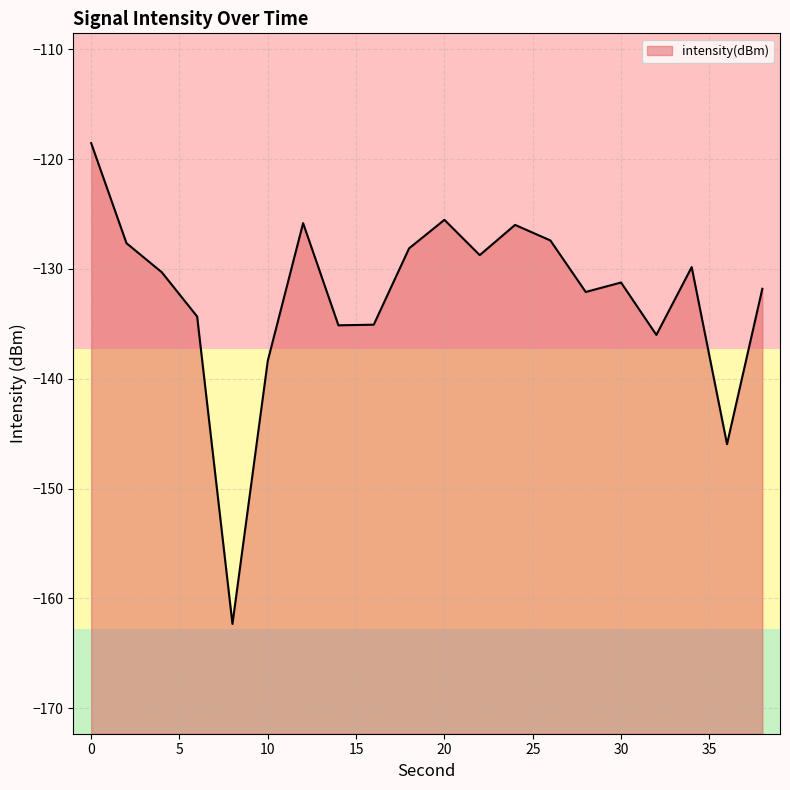

How many series are shown in this chart?

1